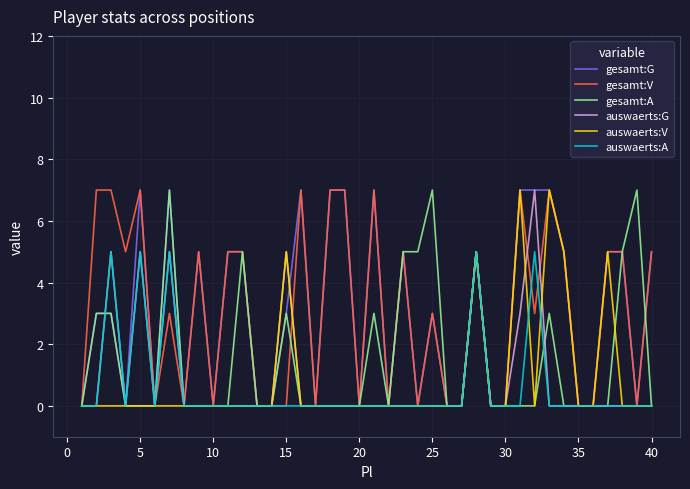

What is the maximum value shown in the chart?

7